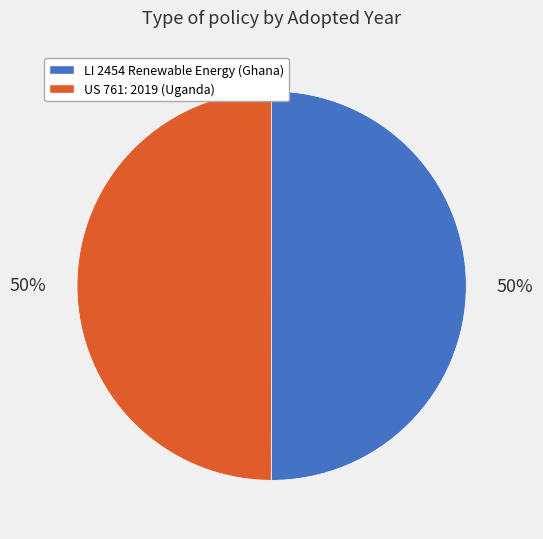

The US 761: 2019 (Uganda) slice represents 42% of the pie. True or false?

False